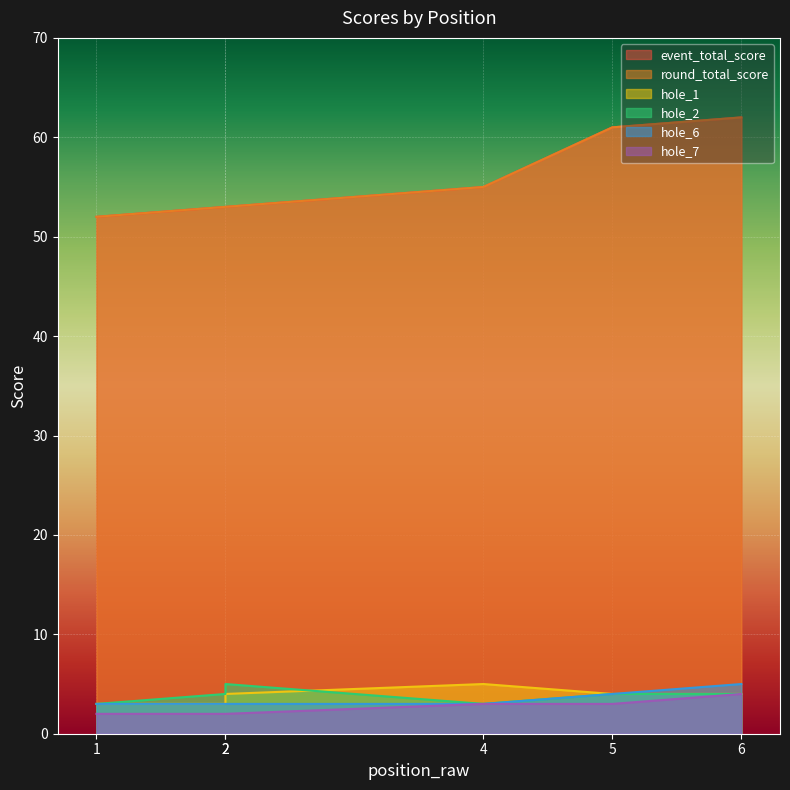

Reading right to left, list all the values displayed in this chart.

event_total_score: 62	61	55	53	53	52
round_total_score: 62	61	55	53	53	52
hole_1: 4	4	5	4	3	3
hole_2: 4	4	3	5	4	3
hole_6: 5	4	3	3	3	3
hole_7: 4	3	3	2	2	2